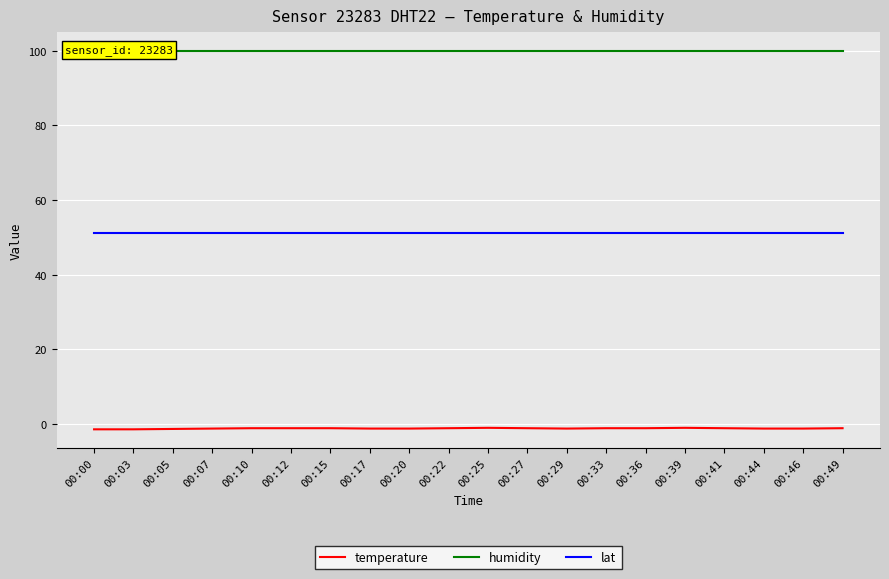

True or false: temperature and lat cross at least once.

False